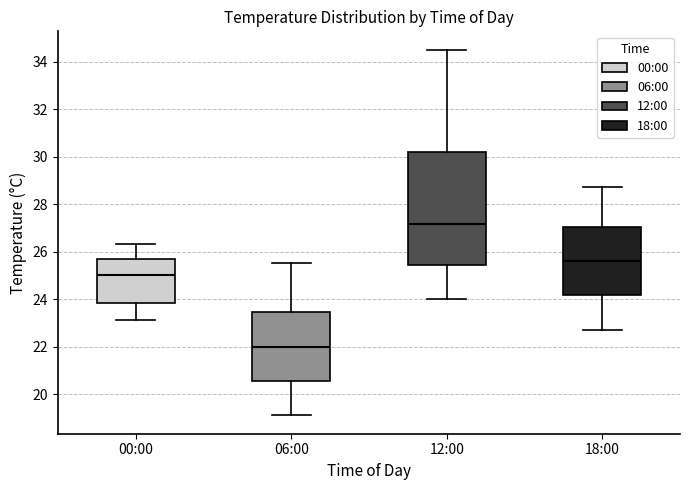

Reading left to right, read every box against the y-axis: the position of its median line, the range the box covers, and the ends of its whiskers. The values are not printed on the chart, so give them approximately, as read against the axis.

00:00: median 25.0, box 23.8 to 25.6, whiskers 23.2 to 26.4
06:00: median 22.0, box 20.6 to 23.4, whiskers 19.2 to 25.6
12:00: median 27.2, box 25.4 to 30.2, whiskers 24.0 to 34.6
18:00: median 25.6, box 24.2 to 27.0, whiskers 22.8 to 28.8